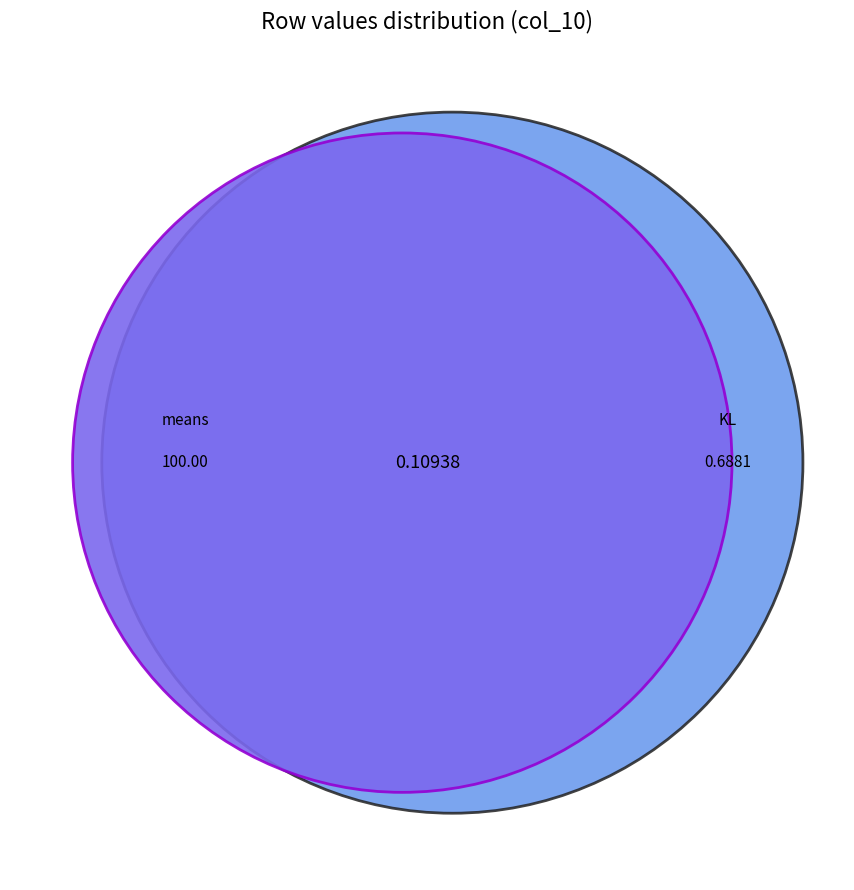

Does any single category account for the majority?

Yes